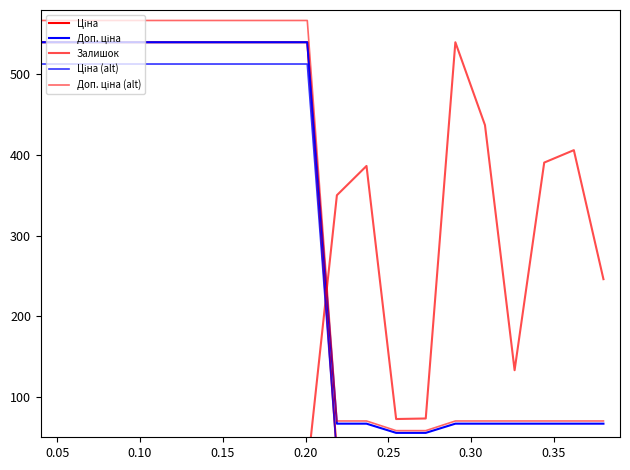

At how many categories does at least one series exceed 389?

14